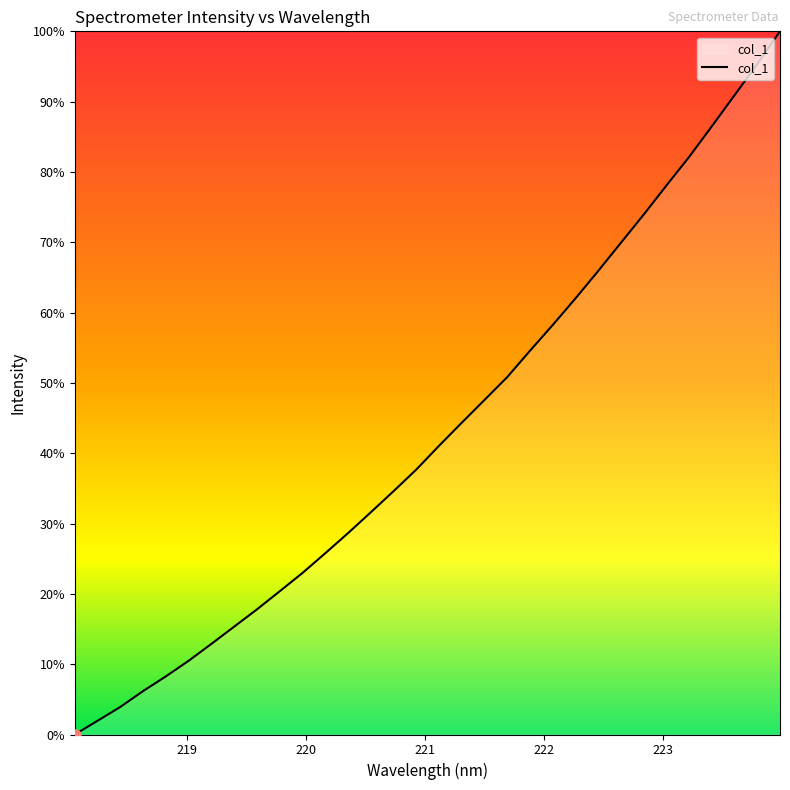

Reading right to left, what are all the values shown in this chart?

100.0	95.3	90.9	86.5	82.1	78.1	73.9	69.9	65.9	62.0	58.2	54.6	50.8	47.6	44.3	41.1	37.7	34.6	31.6	28.6	25.8	23.0	20.4	17.8	15.3	12.9	10.5	8.3	6.2	3.9	1.9	0.0